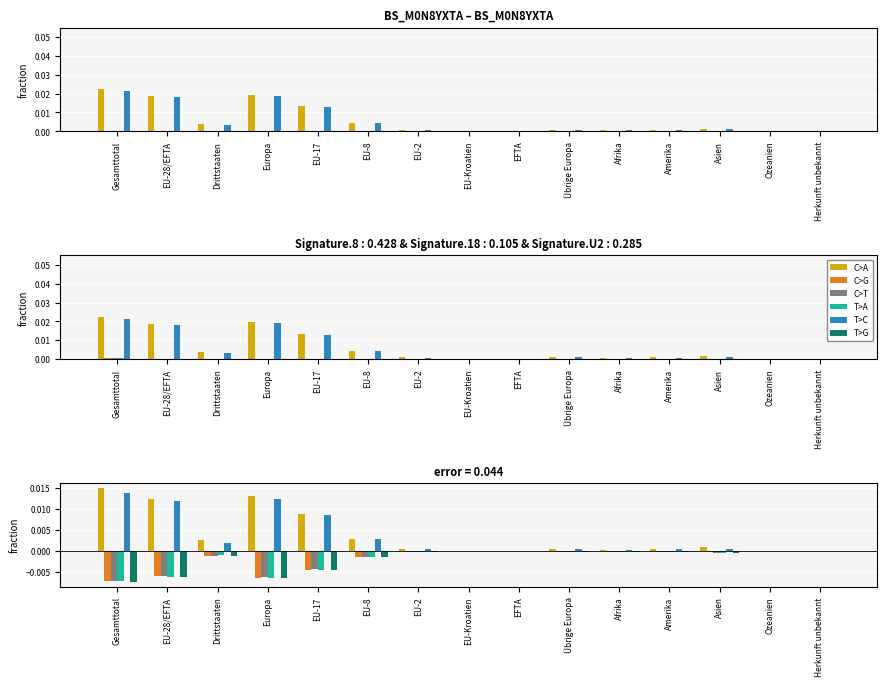

True or false: C>A has a value of 0.0 at Ozeanien.

False